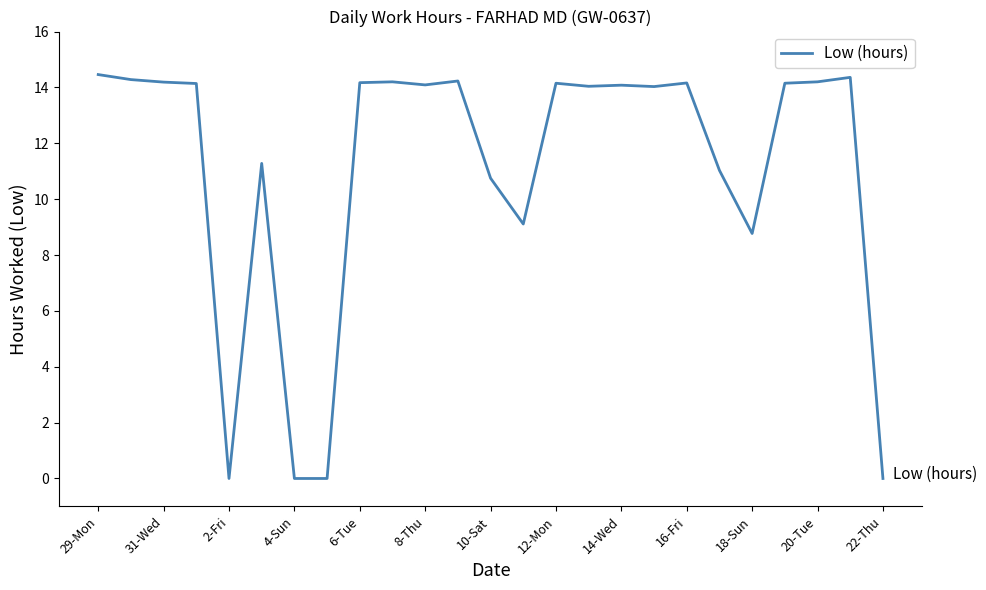

What is the sum of all values?

277.9